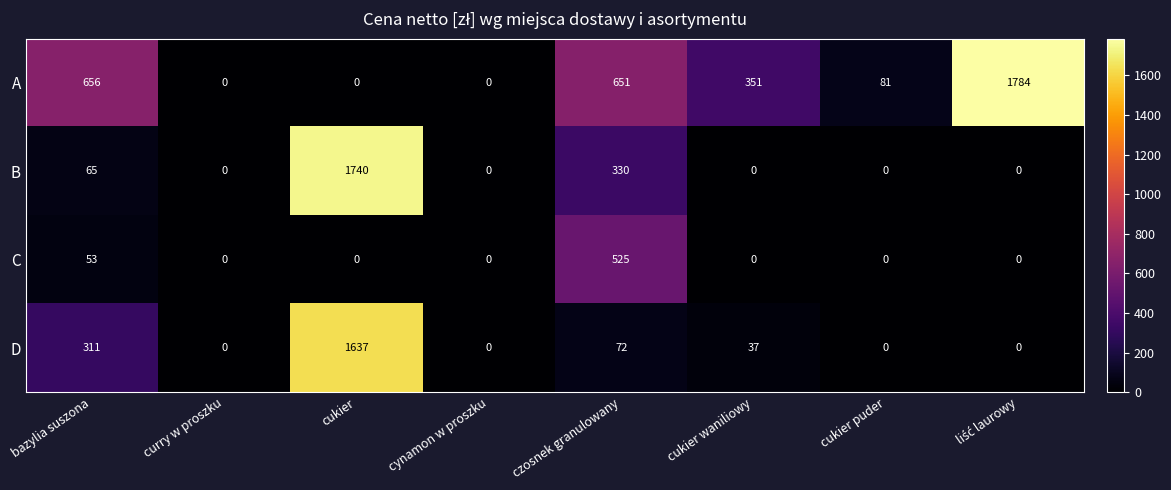

Where is B nearest to the value 870?

czosnek granulowany